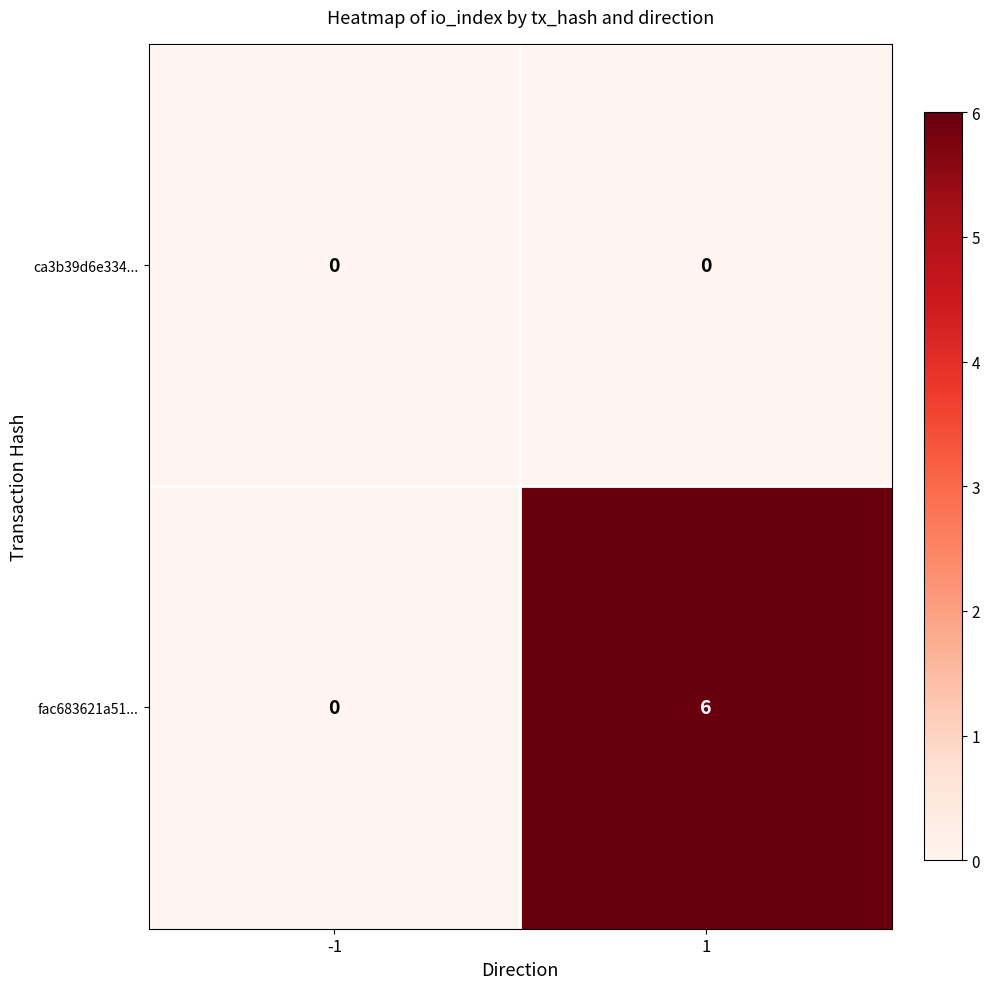

Count the number of categories in the chart.

2